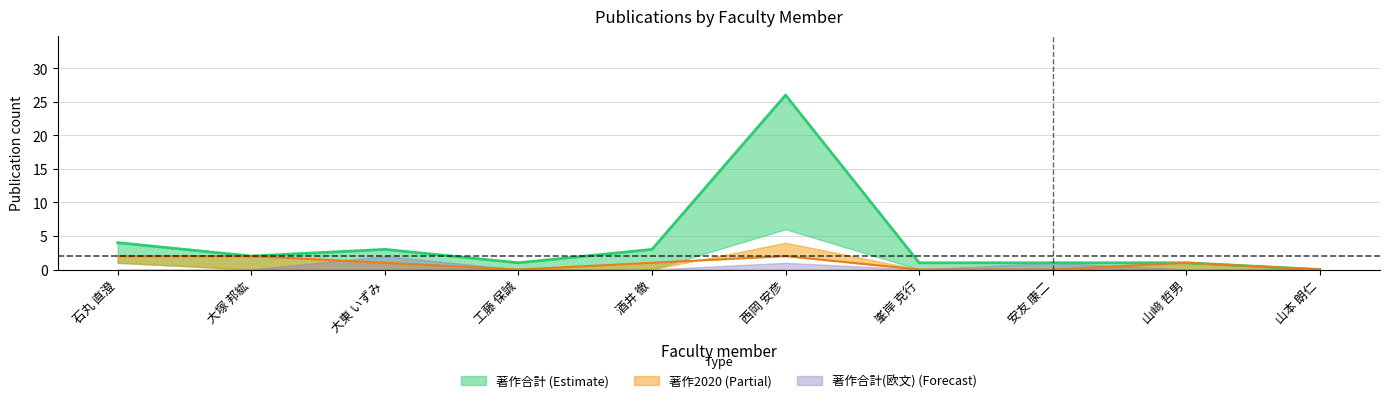

Count the values in the range 0 to 2.

10